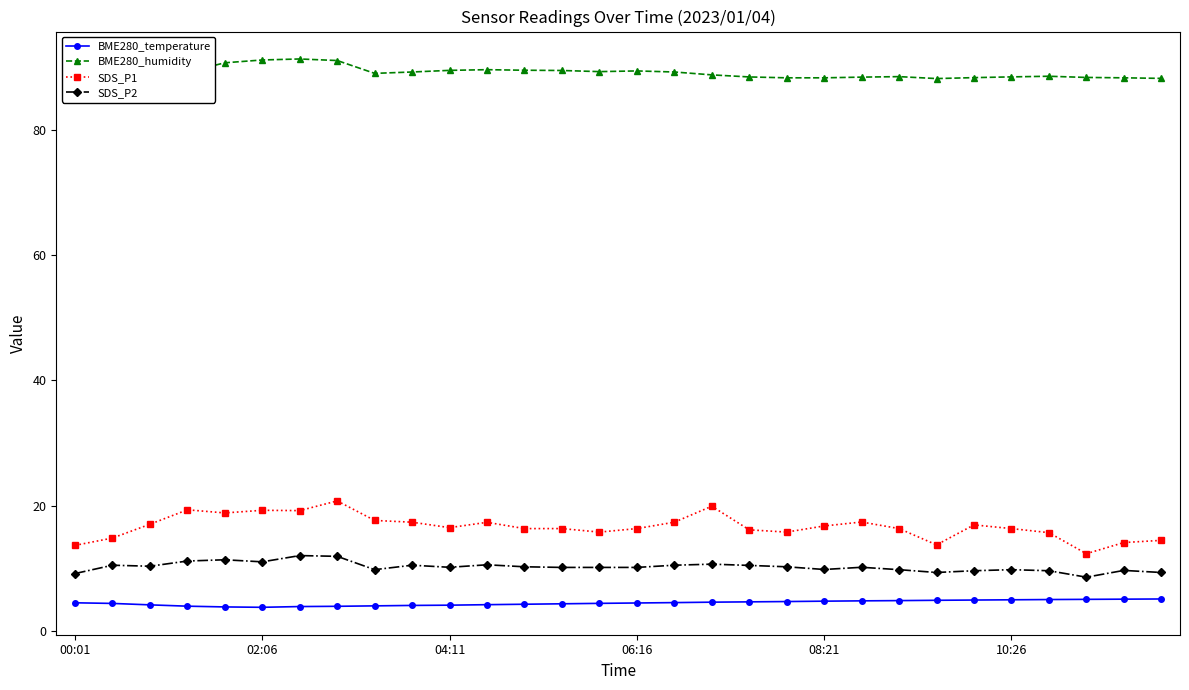

True or false: BME280_humidity has more than 0 points higher than both neighbors.

True